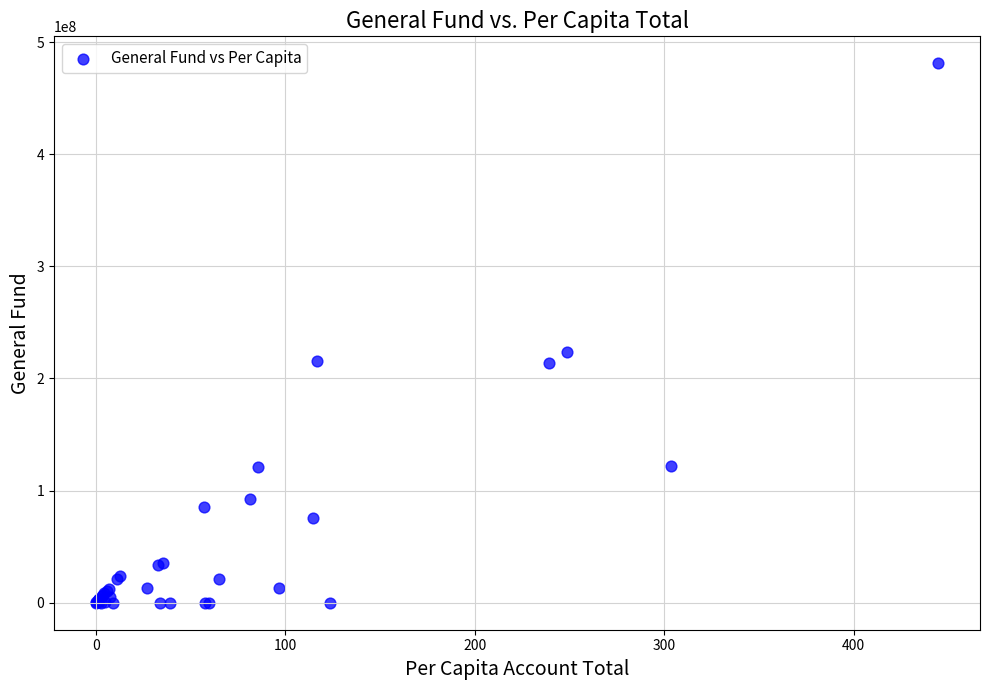

What Y value in the scatter plot is closest to 240503000?

223290000